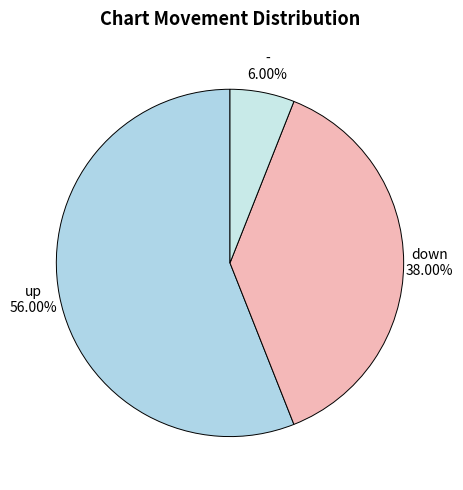

To the nearest percent, what is the average slice percentage?

33%